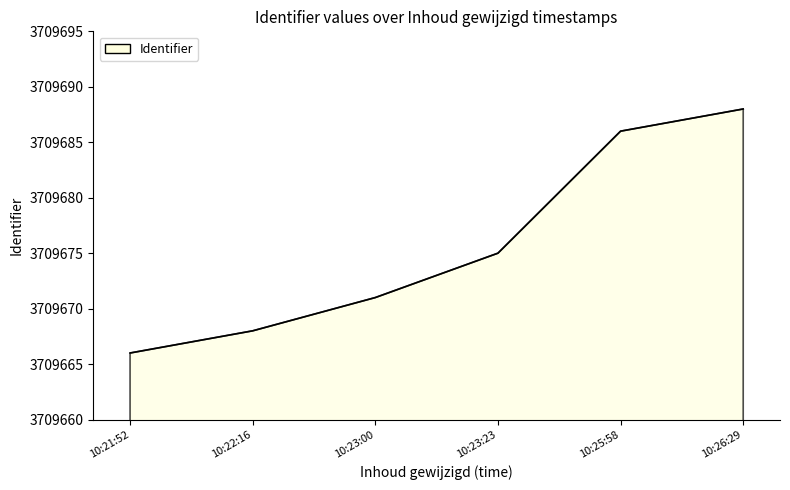

Read the value at 10:22:16, to the nearest 5.

3709670